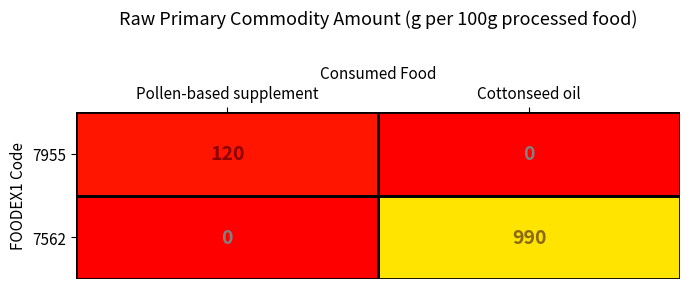

Between Pollen-based supplement and Cottonseed oil, which series saw the biggest shift?

7562